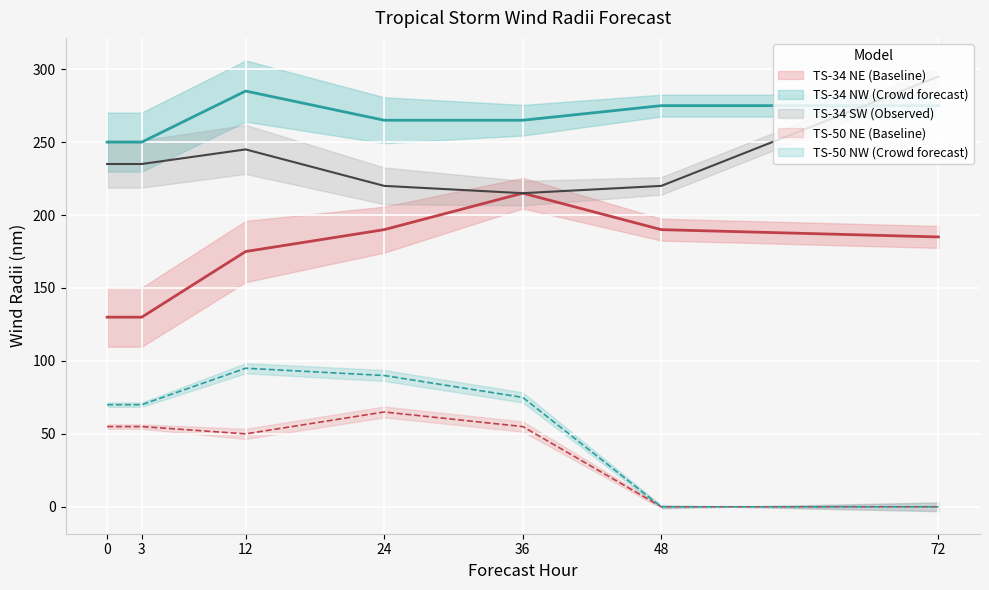

In NEQ_50_col14, how many points are higher than both neighbors (excluding endpoints)?

1